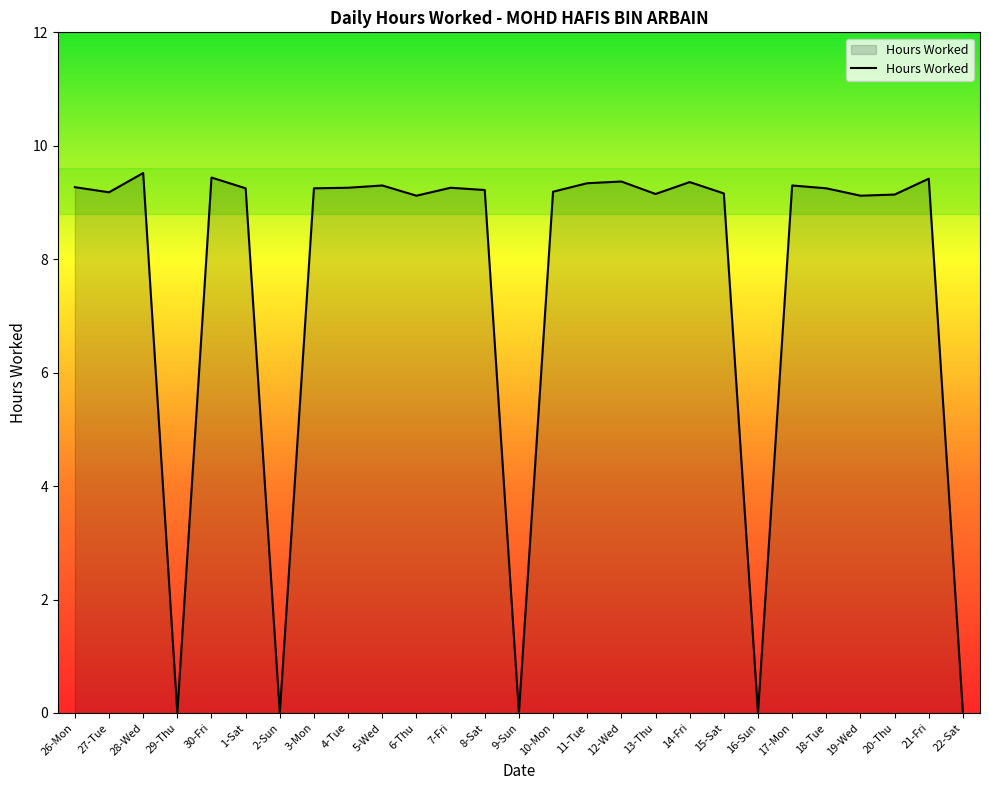

At which label does the data first exceed 9?

26-Mon